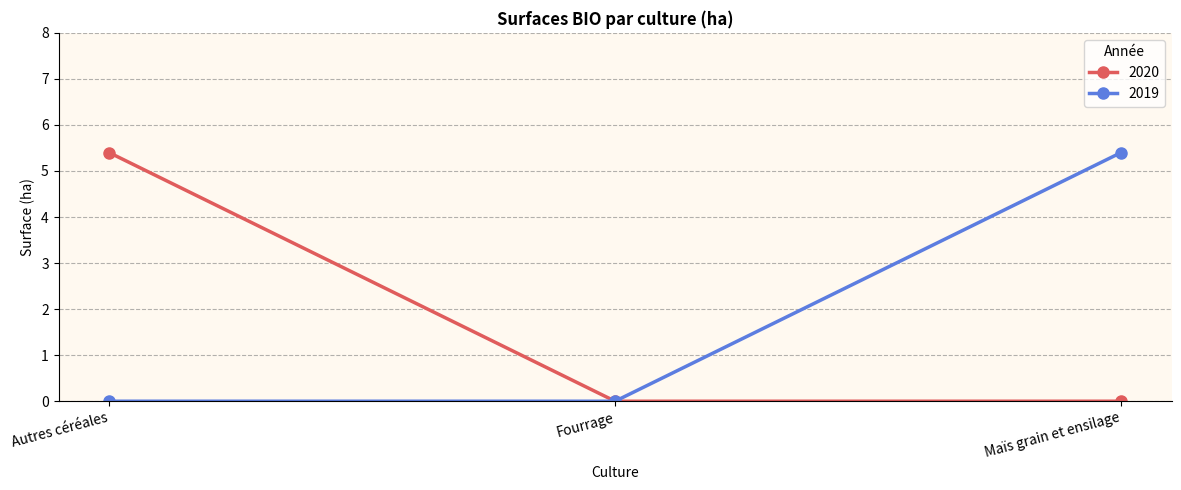

What is the label of the 1st point from the left?

Autres céréales